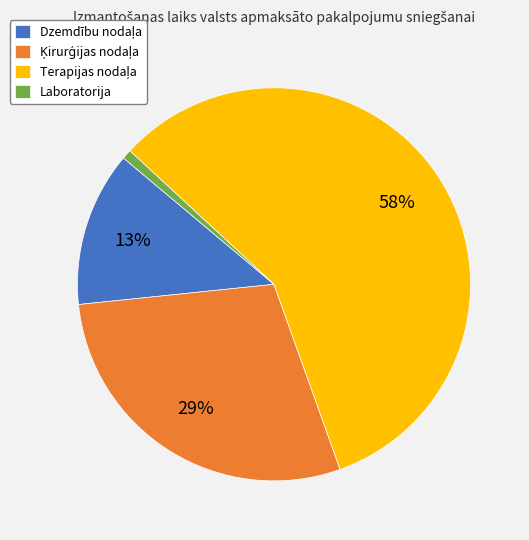

The Laboratorija slice represents 1% of the pie. True or false?

True